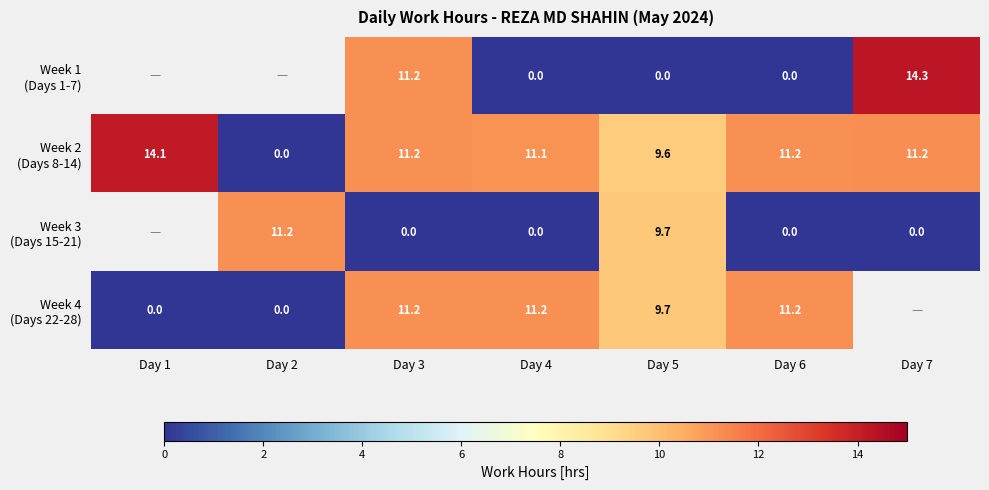

What value does the Week 2 (Days 8-14) series have at Day 4?

11.1